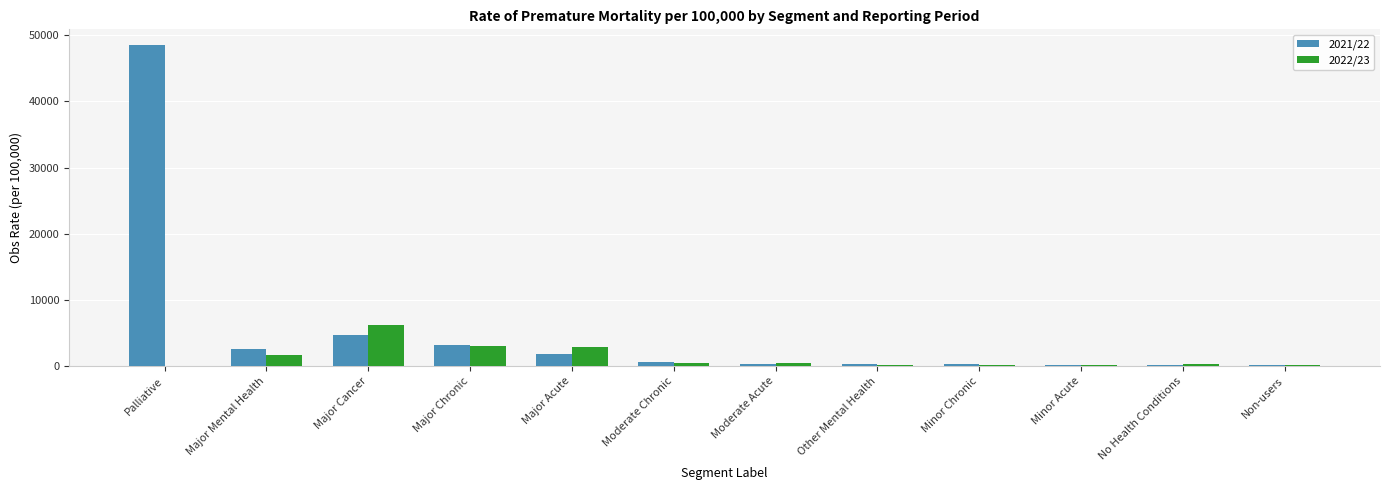

Which series has the largest range (max minus min)?

2021/22